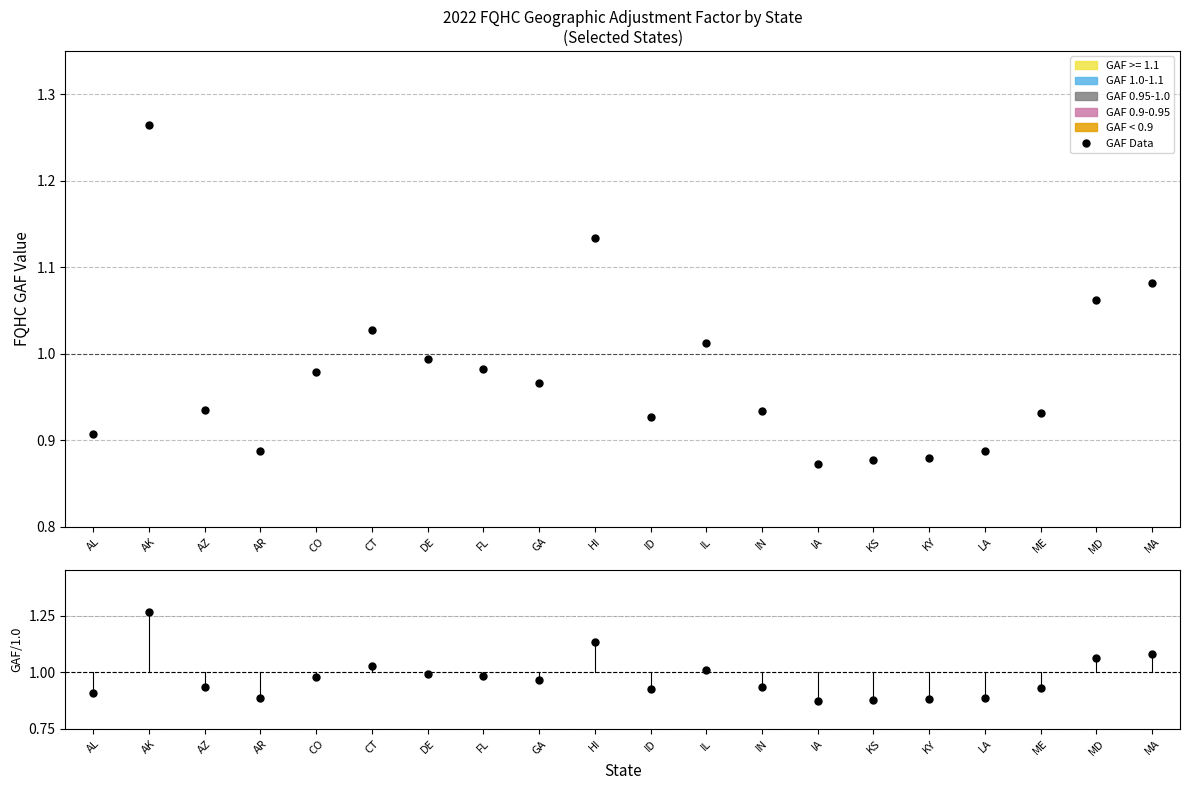

What is the minimum value shown in the chart?

0.9